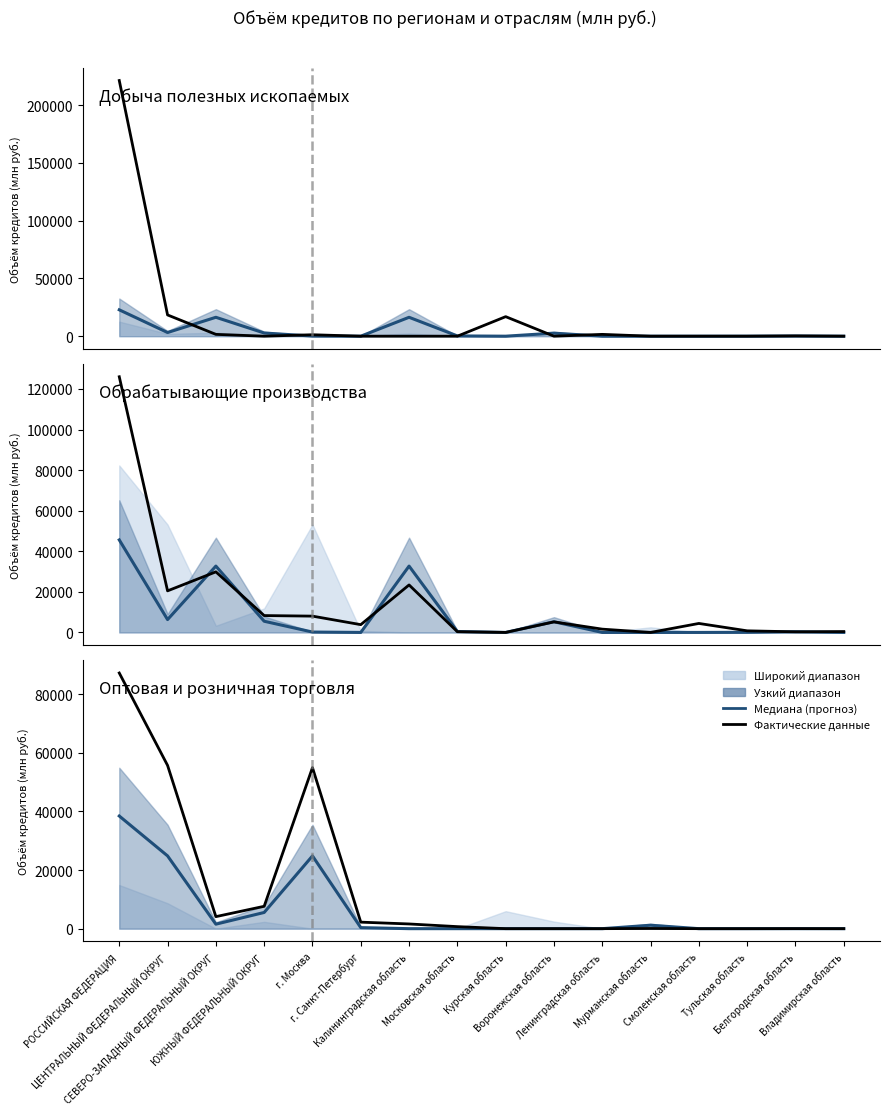

The Добыча полезных ископаемых series shows 378.3 at Белгородская область. True or false?

False